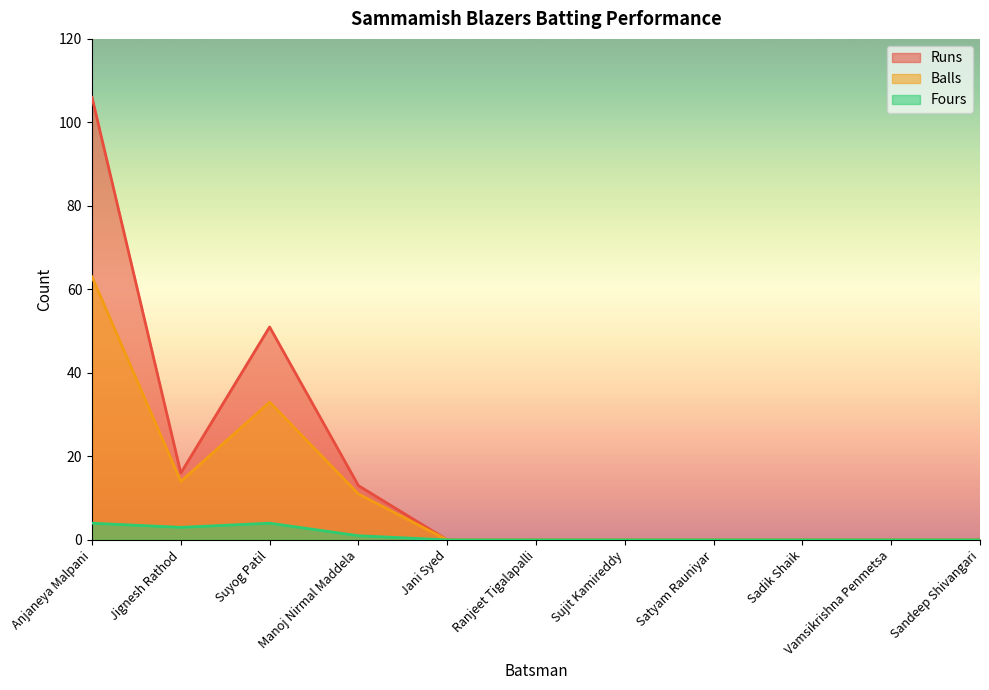

Where is the first local maximum for Runs?

Suyog Patil